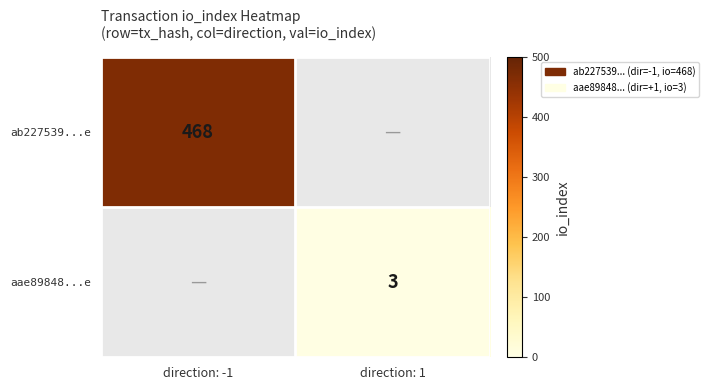

True or false: aae89848...e has a value of 1 at direction: 1.

False